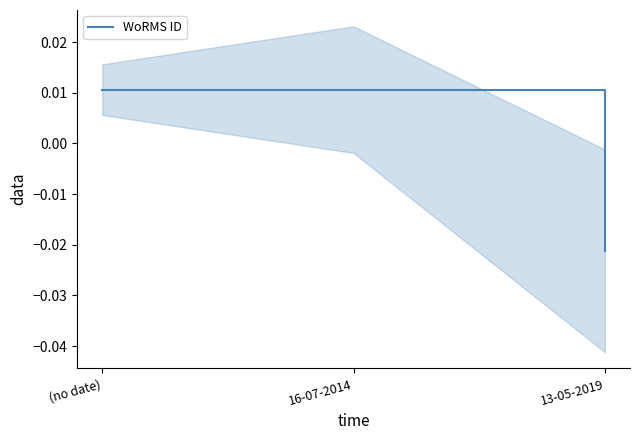

Which label corresponds to the smallest value in the chart?

13-05-2019